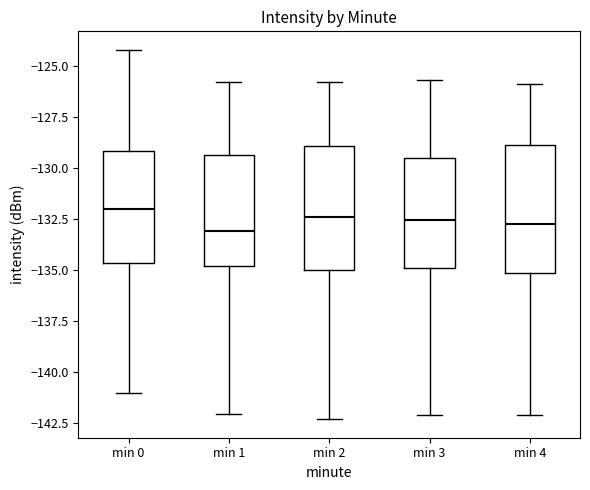

Where does the median line of the box for min 1 sit on the y-axis? The values are not printed on the chart, so give them approximately, as read against the axis.

-133.0